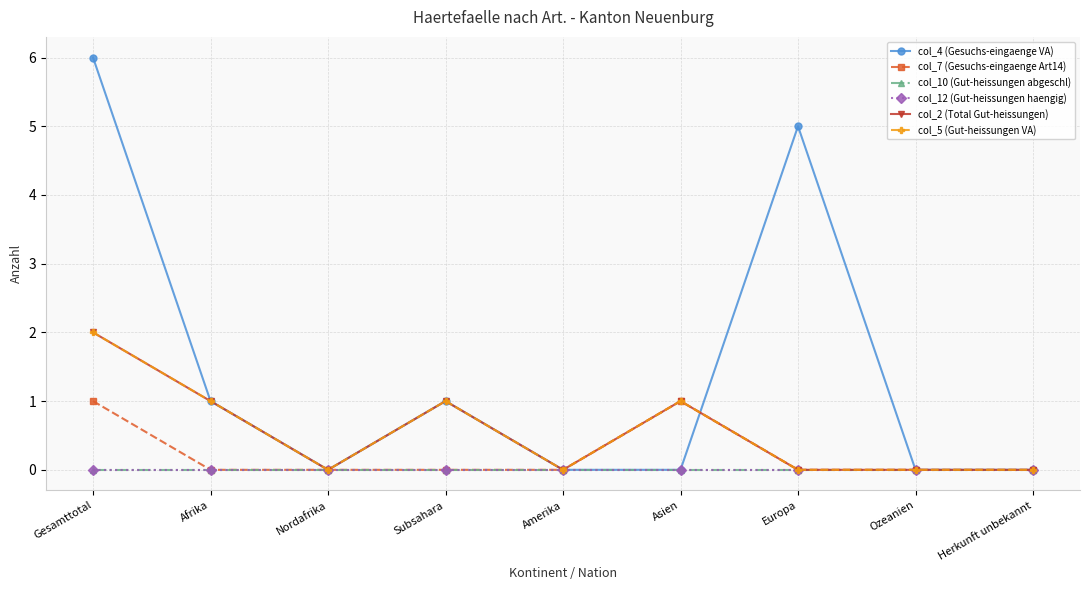

Does the chart have visible grid lines?

Yes